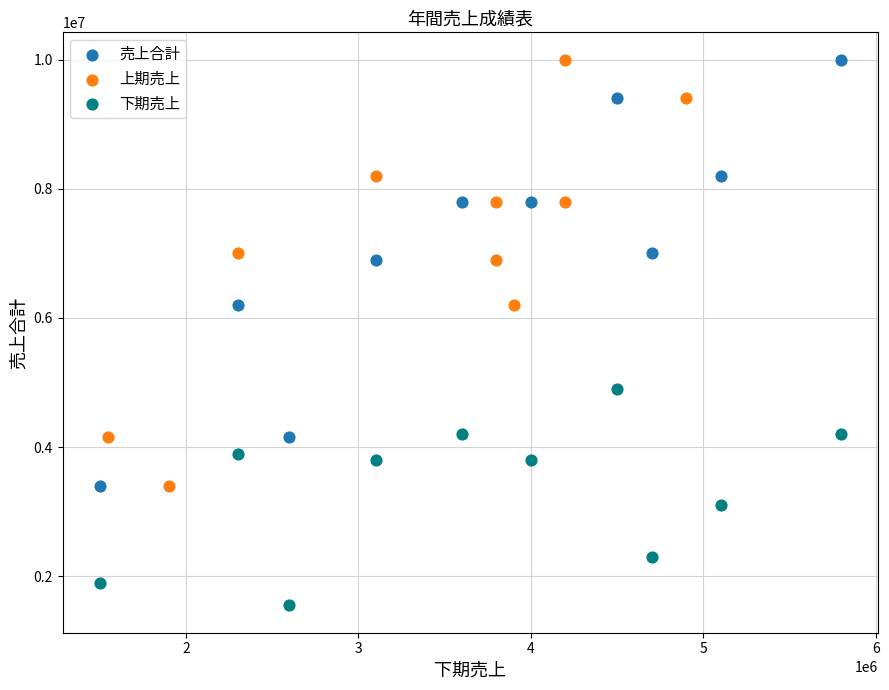

Which series contains the lowest Y value?

下期売上